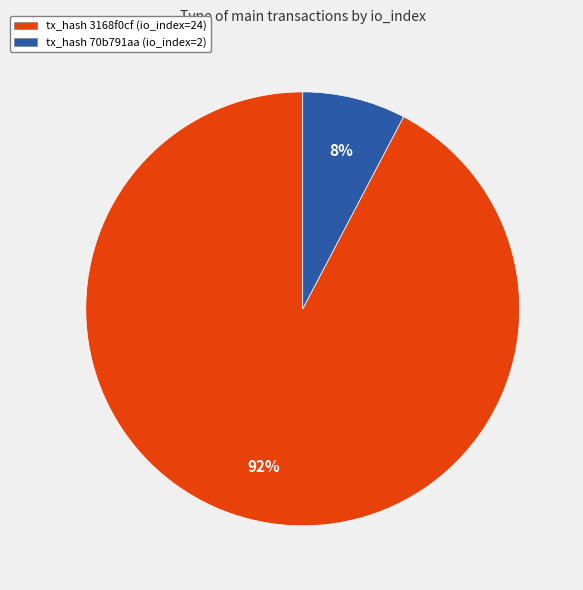

To the nearest percent, what is the combined percentage of tx_hash 70b791aa (io_index=2) and tx_hash 3168f0cf (io_index=24)?

100%